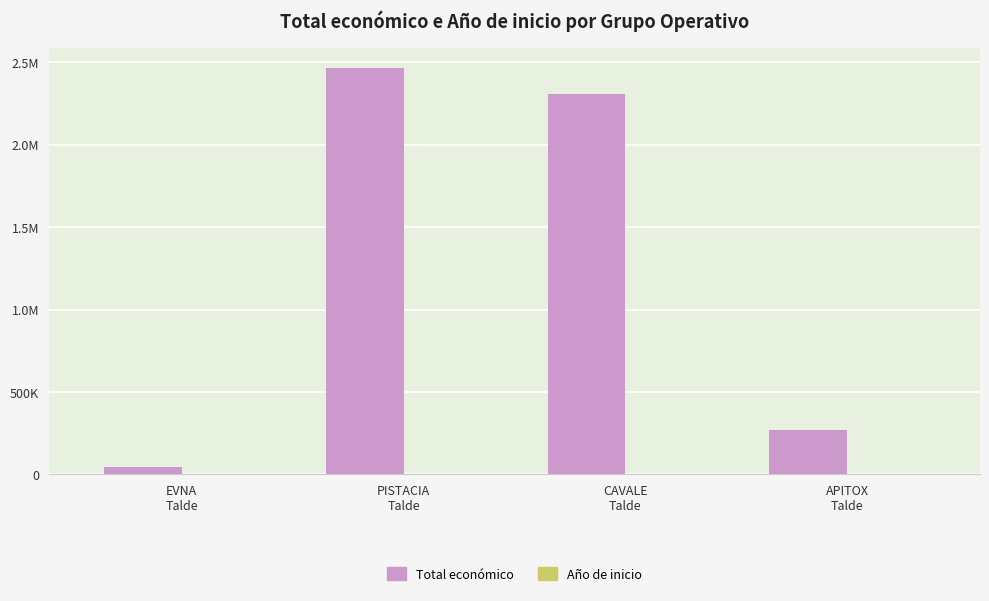

What is the spread (max minus min) of values at CAVALE
Talde?

2308008